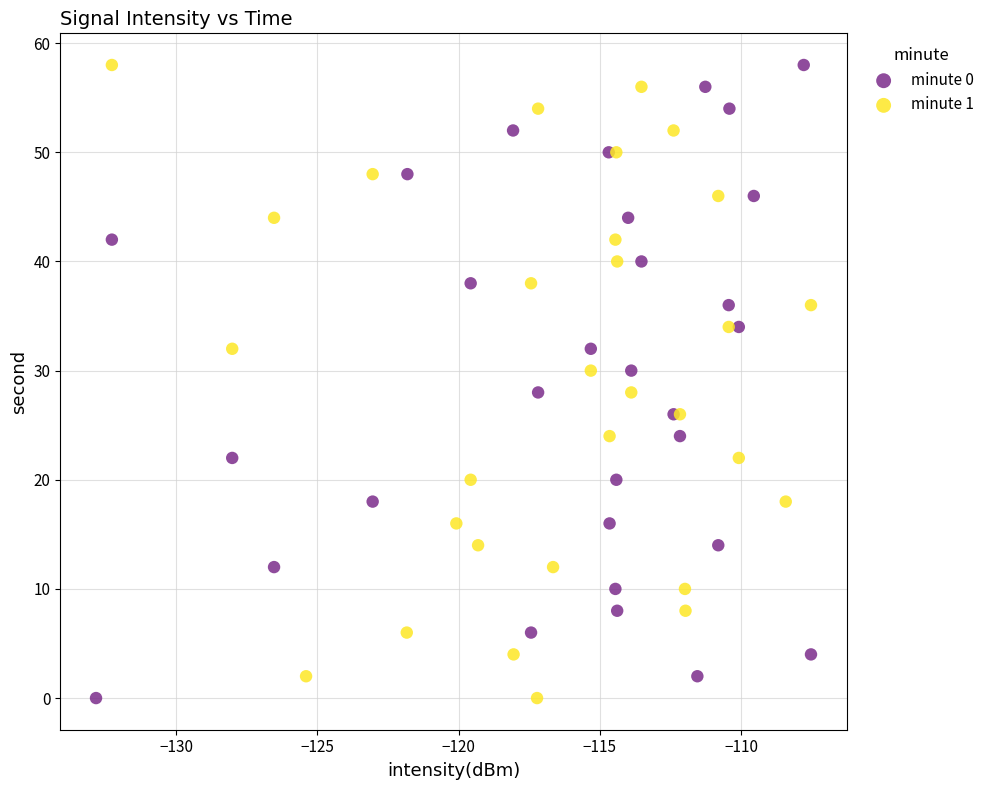

What are all the series names shown in the legend?

minute 0, minute 1